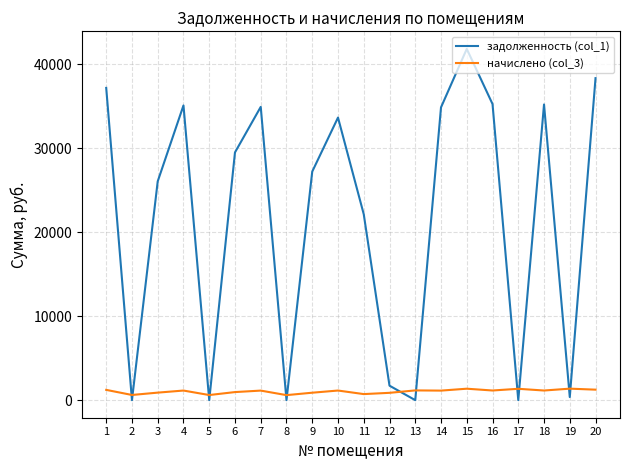

Which category has the highest value across all series?

15